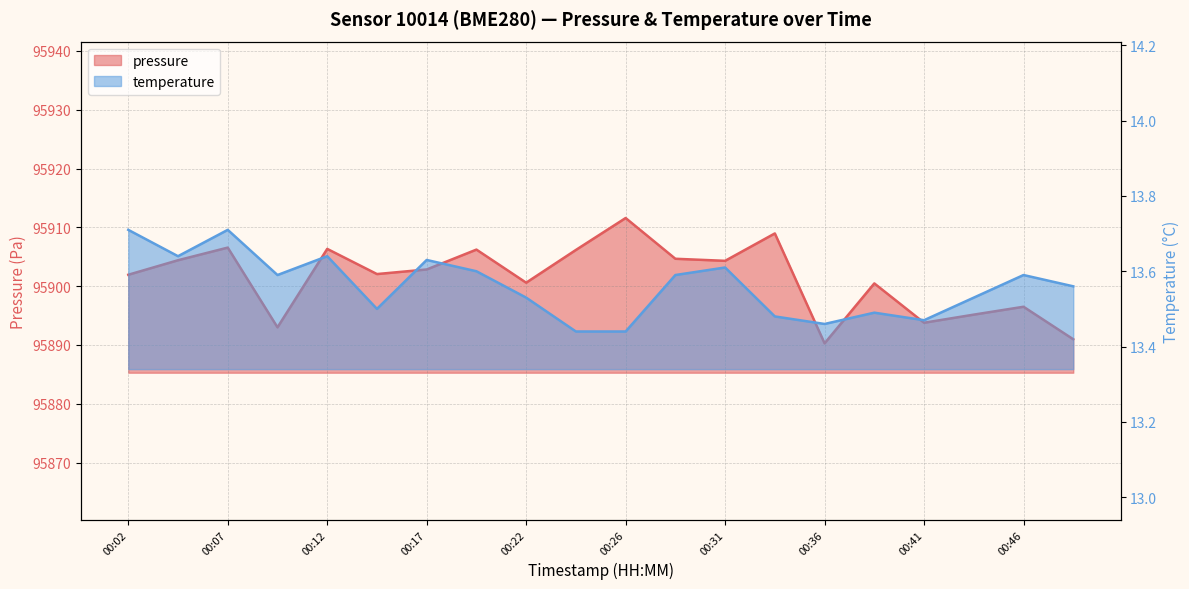

What is the sum of all pressure values?

1918026.8